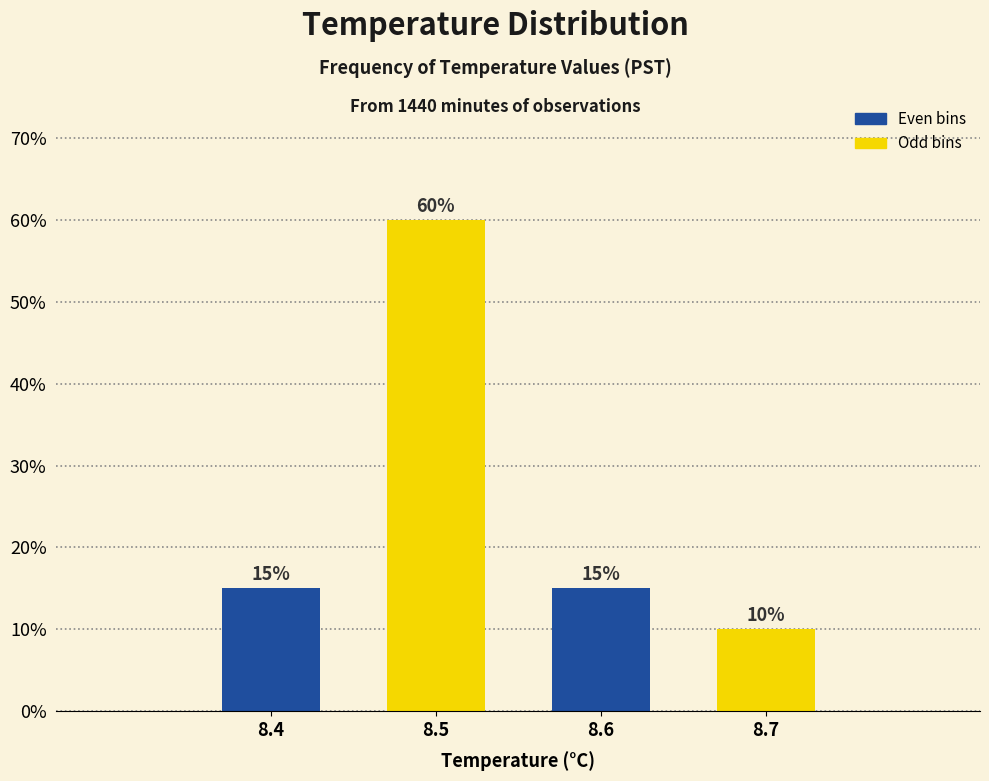

Reading left to right, transcribe this chart: for each bar, give the range it covers on the x-axis and its height.

8.35 to 8.45: 15
8.45 to 8.55: 60
8.55 to 8.65: 15
8.65 to 8.75: 10